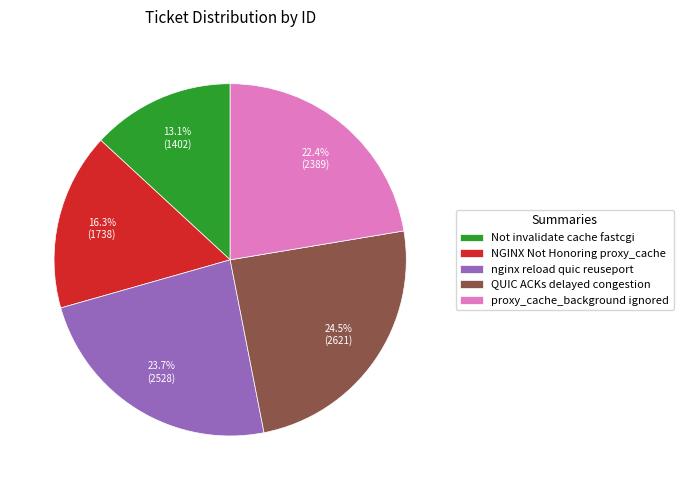

Between proxy_cache_background ignored and Not invalidate cache fastcgi, which is larger?

proxy_cache_background ignored